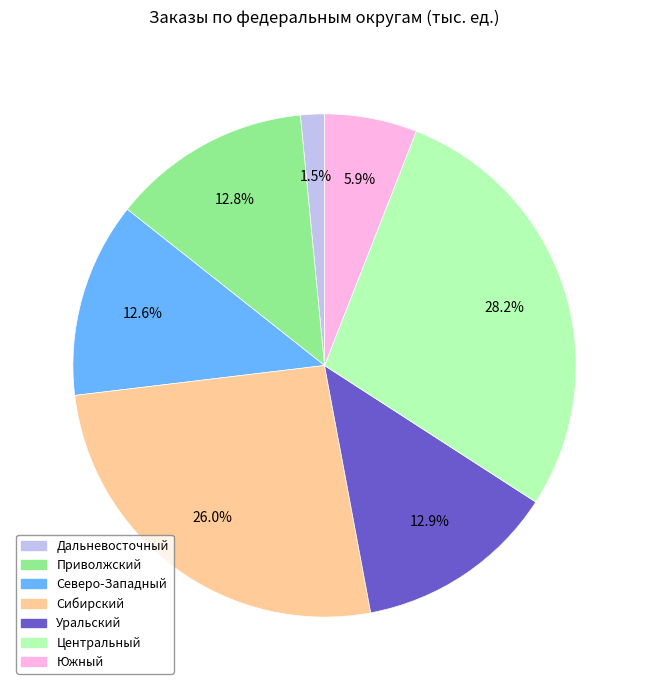

How many segments does this pie chart have?

7